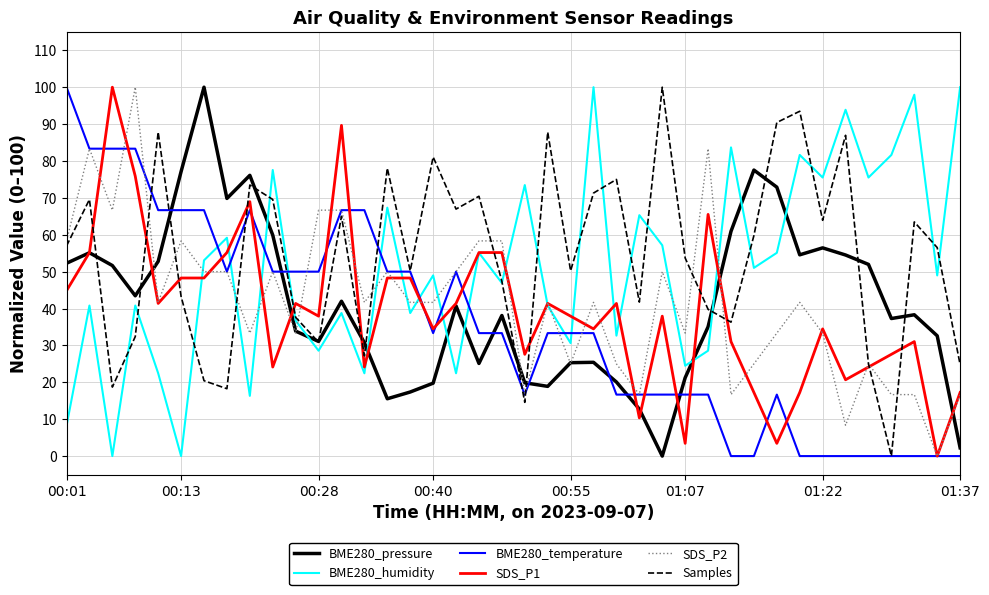

What is the maximum value for BME280_pressure?

100.0